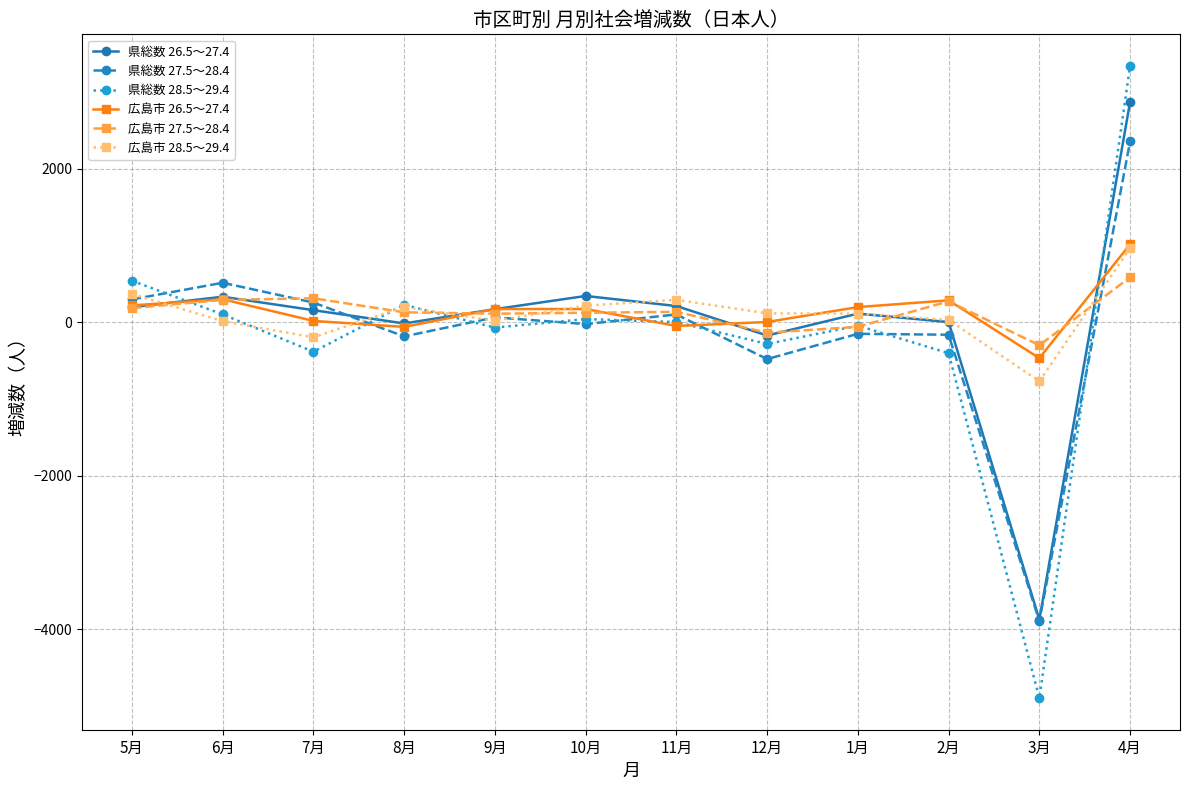

Which series has the largest range (max minus min)?

県総数 28.5～29.4